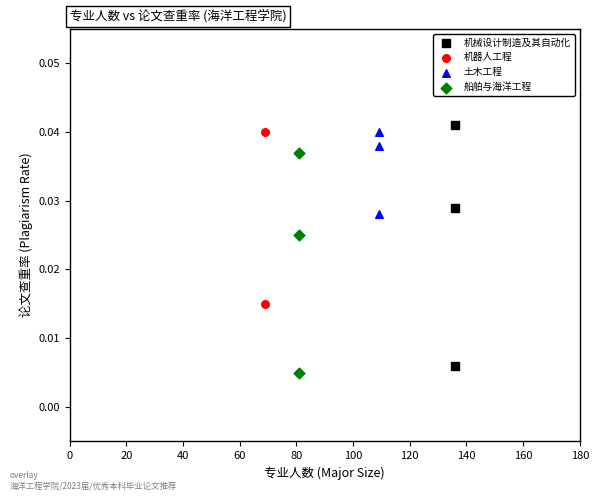

Which series contains the highest Y value?

机械设计制造及其自动化